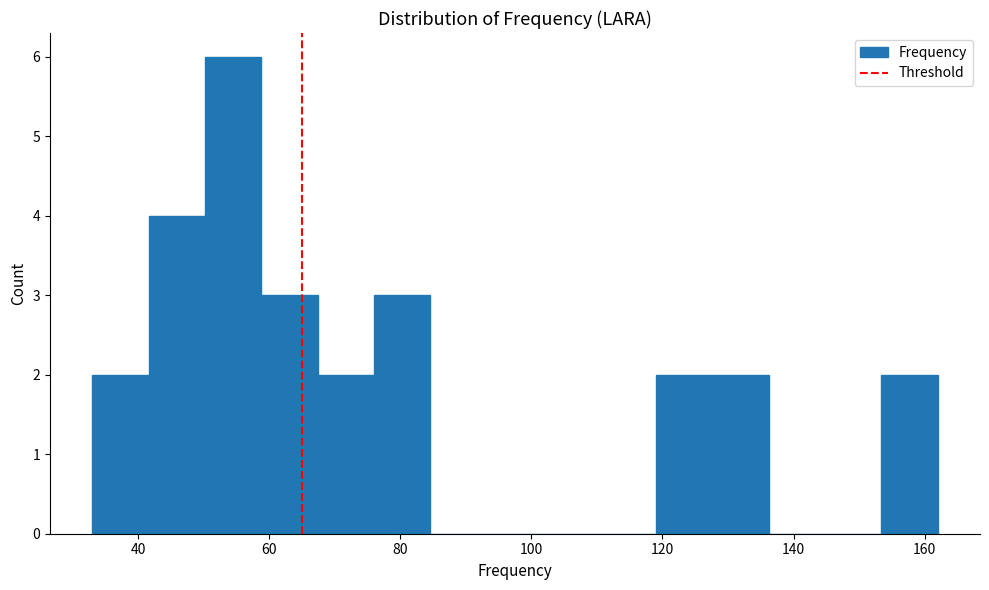

Reading left to right, transcribe this chart: for each bar, give the range it covers on the x-axis and its height. Neither the bar edges nor the heights are printed on the chart, so give them approximately, as read against the axes.

33.0 to 41.6: 2
41.6 to 50.2: 4
50.2 to 58.8: 6
58.8 to 67.4: 3
67.4 to 76.0: 2
76.0 to 84.6: 3
84.6 to 93.2: 0
93.2 to 101.8: 0
101.8 to 110.4: 0
110.4 to 119.0: 0
119.0 to 127.6: 2
127.6 to 136.2: 2
136.2 to 144.8: 0
144.8 to 153.4: 0
153.4 to 162.0: 2